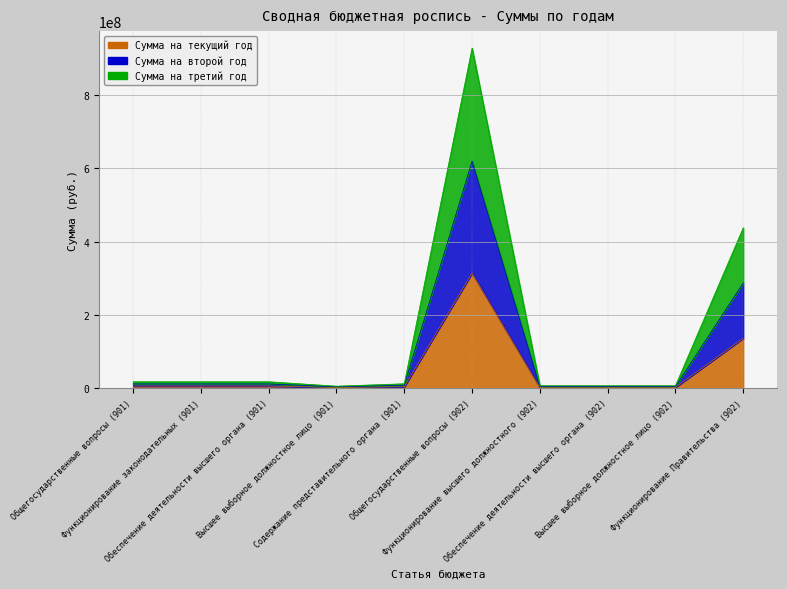

What is the difference between the highest and lowest values at Функционирование законодательных (901)?

11775800